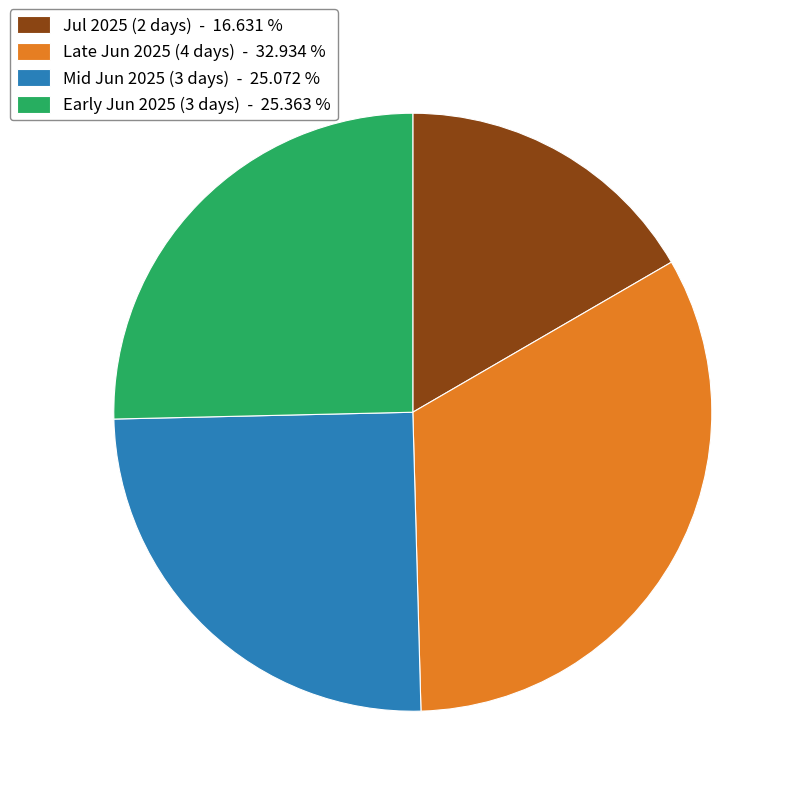

Do Late Jun 2025 (4 days) - 32.934 % and Early Jun 2025 (3 days) - 25.363 % together represent more than half of the pie?

Yes